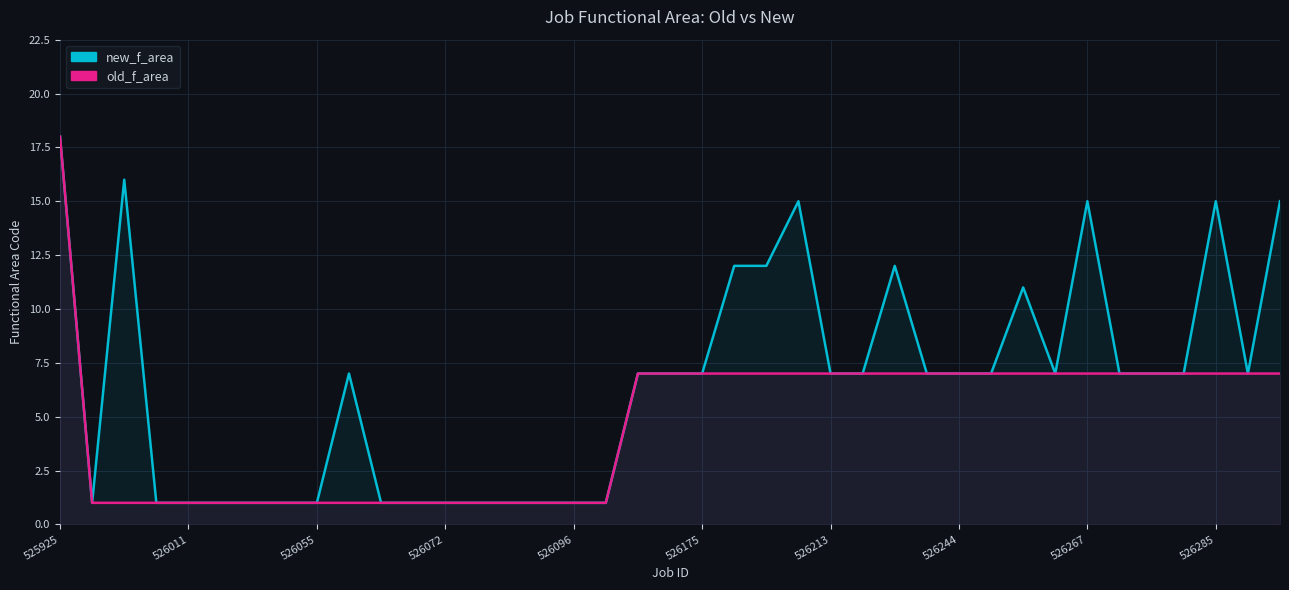

At which label does old_f_area first exceed 7?

525925